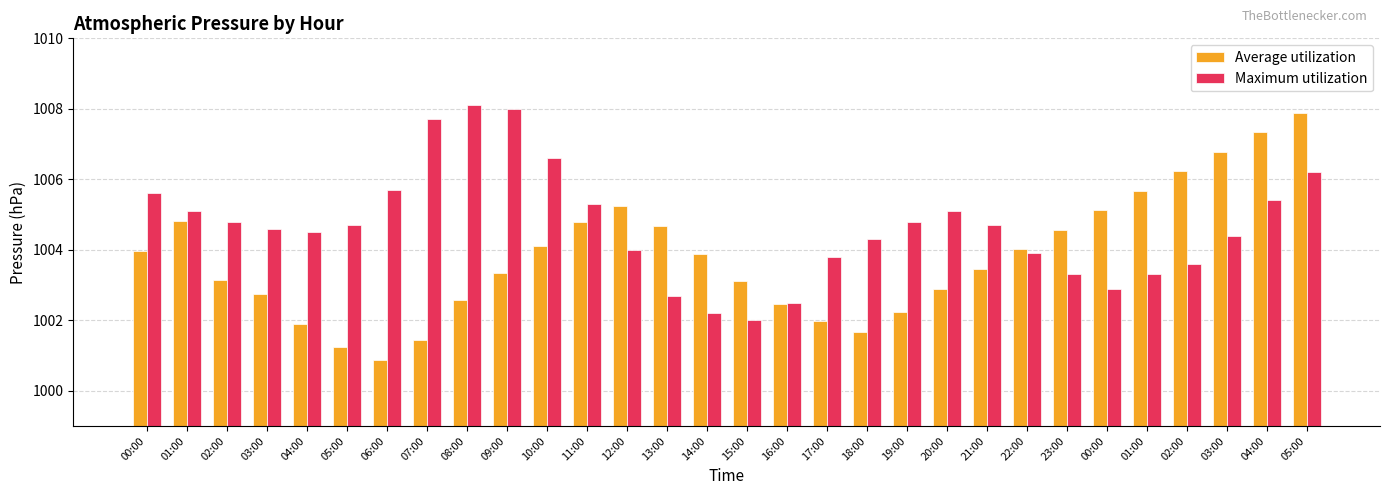

How many data points does each series have?

30